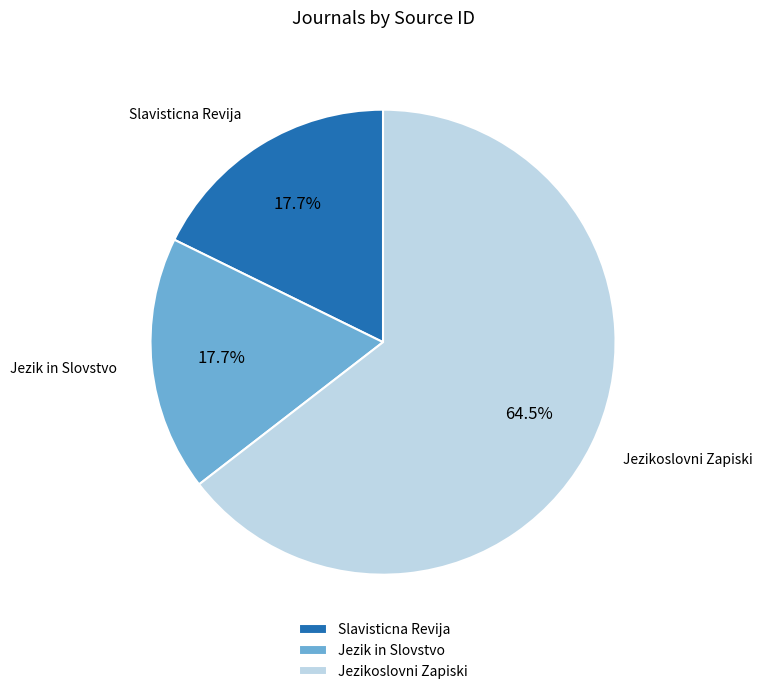

What is the ratio of the value at Slavisticna Revija to the value at Jezikoslovni Zapiski?

0.3